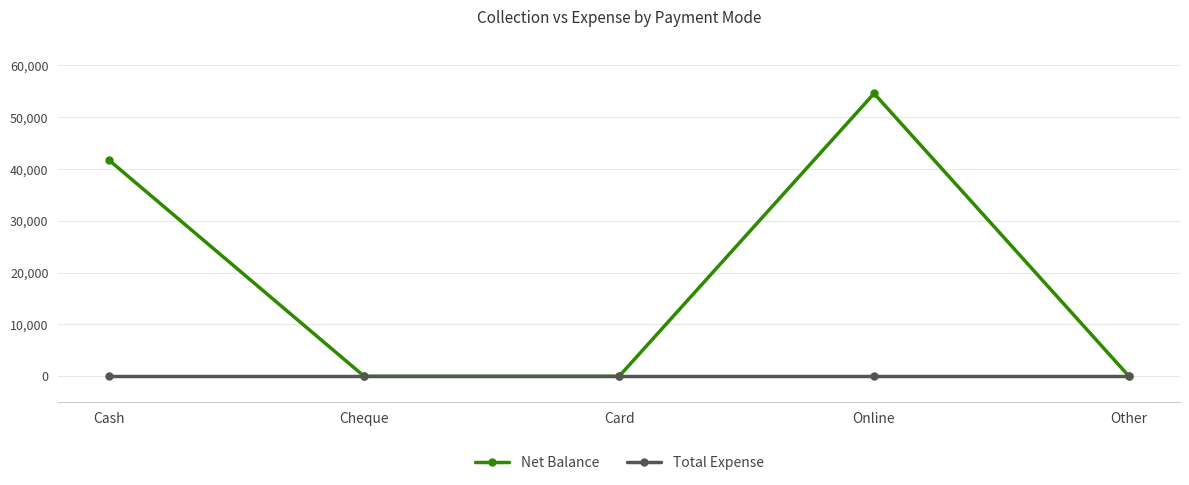

What is the greatest value displayed?

54600